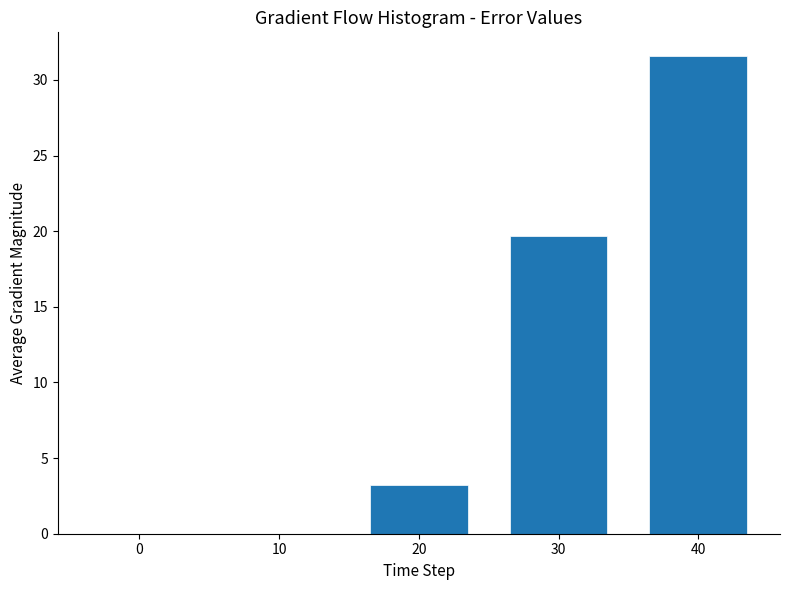

Reading left to right, list all the values displayed in this chart.

0=0.0	10=0.0	20=3.2	30=19.7	40=31.6